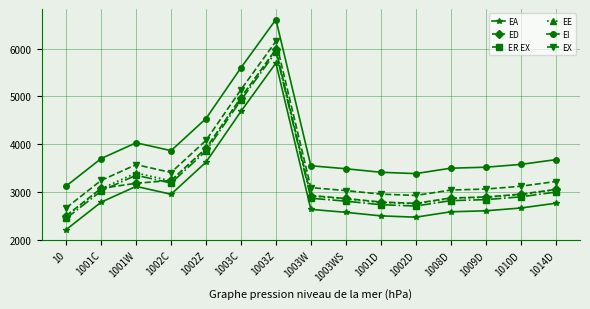

What is the difference between the highest and lowest values at 1008D?

914